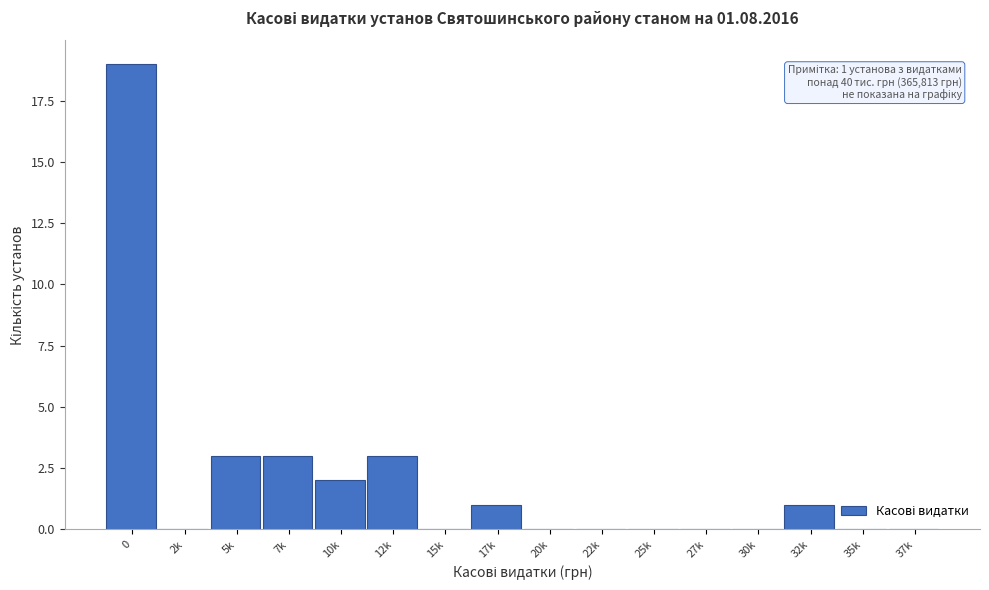

Reading right to left, list all the values displayed in this chart.

37k=0	35k=0	32k=1	30k=0	27k=0	25k=0	22k=0	20k=0	17k=1	15k=0	12k=3	10k=2	7k=3	5k=3	2k=0	0=19